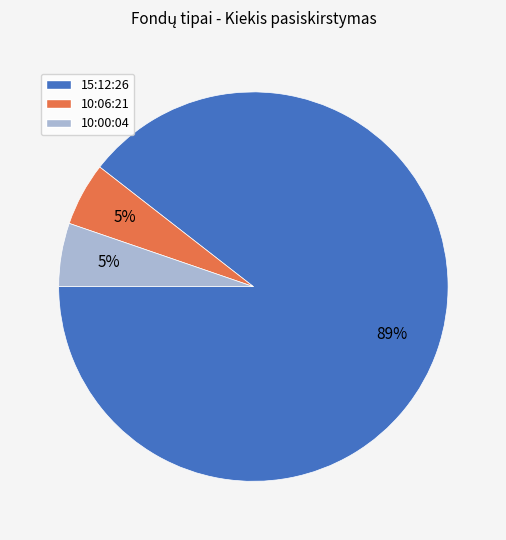

To the nearest percent, what is the average slice percentage?

33%